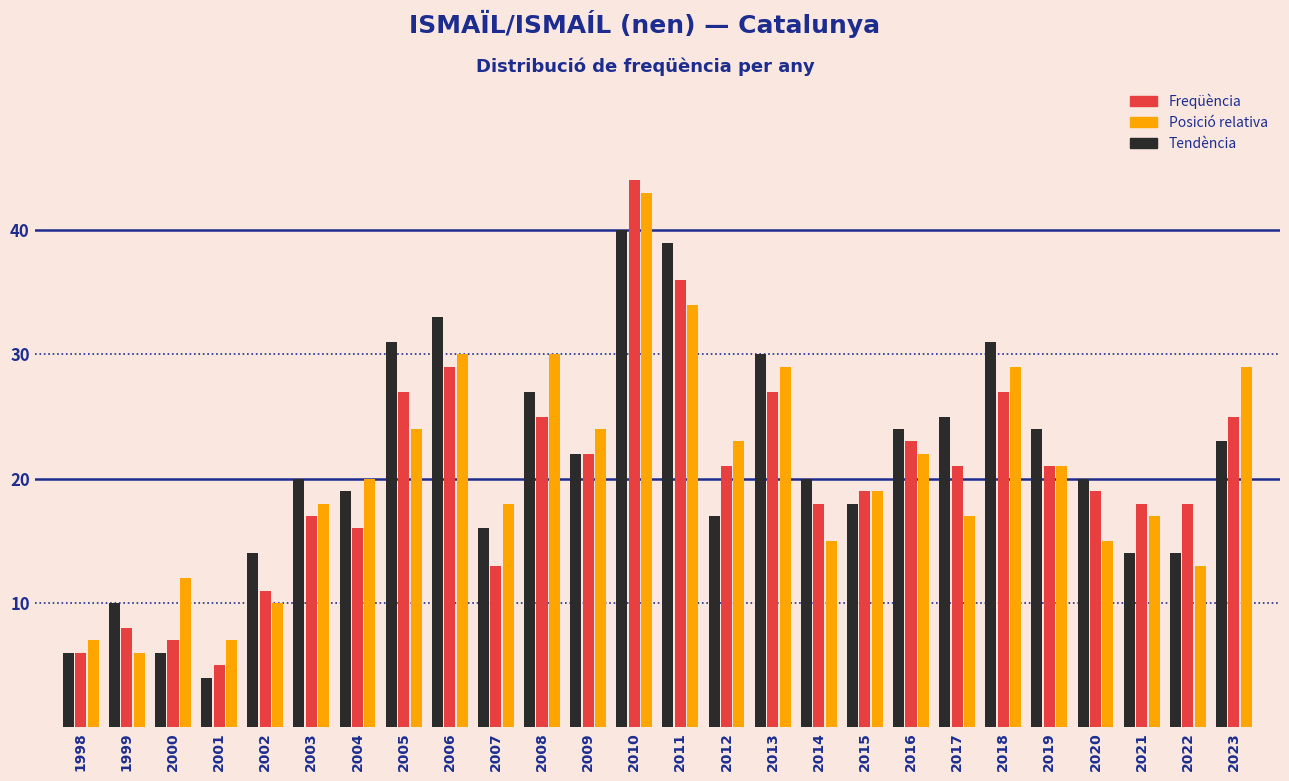

At which category is the sum across all series the highest?

2010